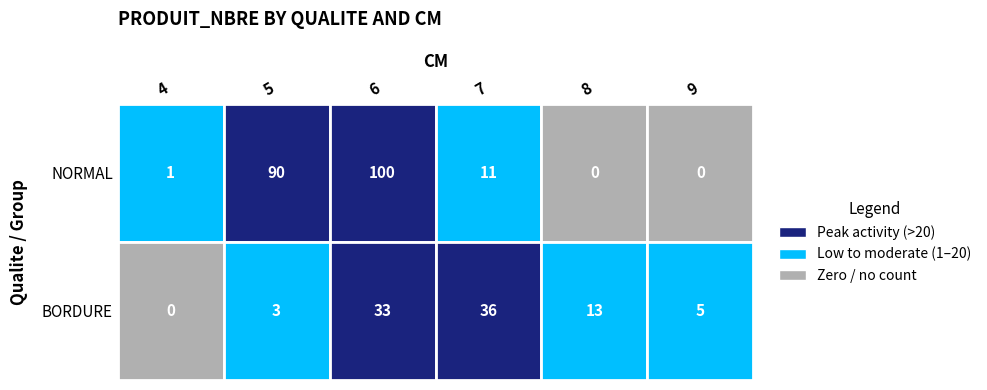

Which category has the lowest value in the NORMAL series?

8